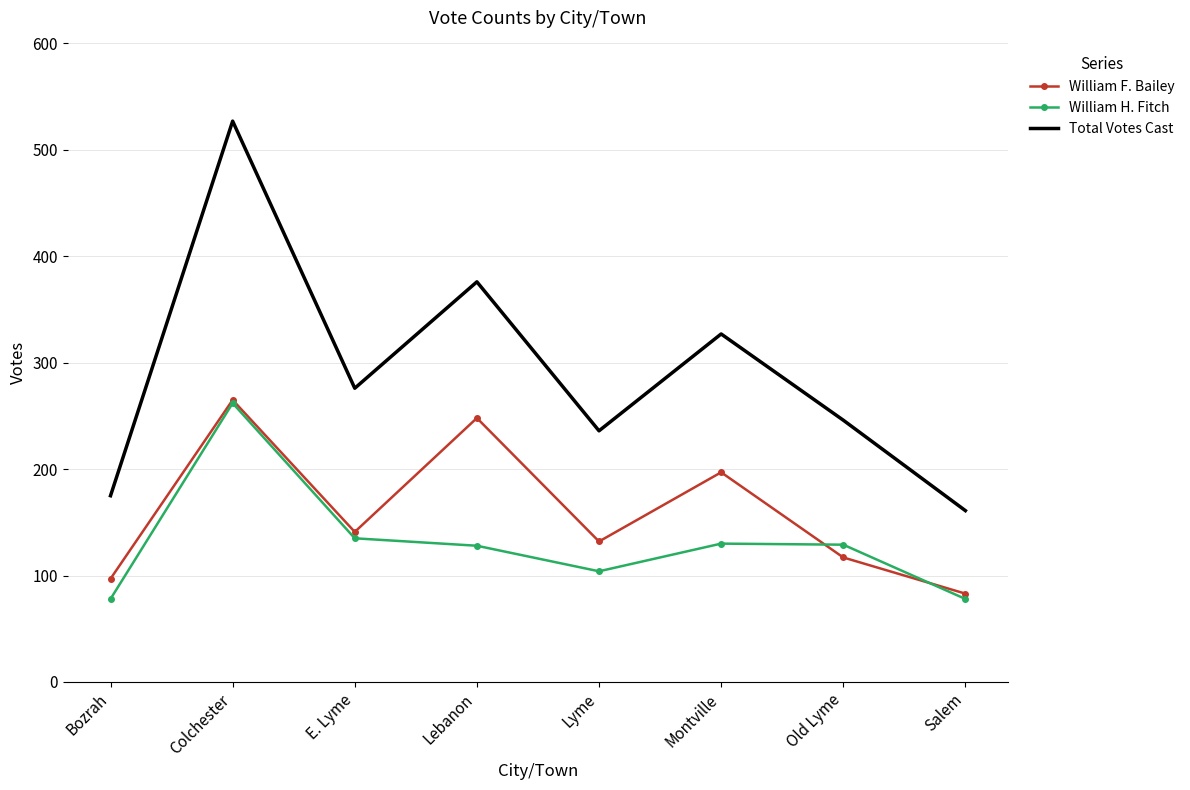

Count the number of data series in this chart.

3